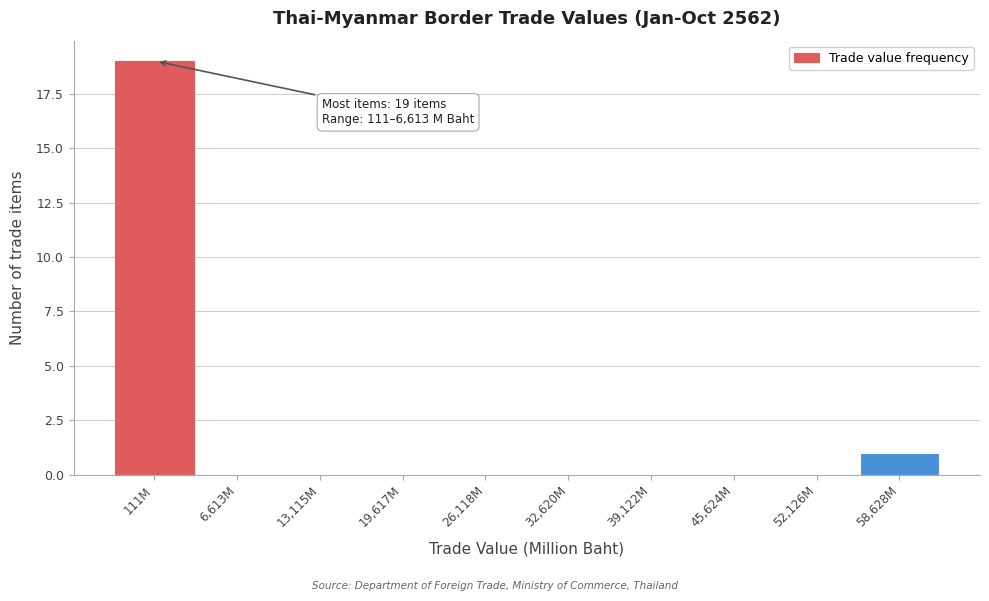

Reading right to left, transcribe all the data shown in this chart.

58,628M=1	52,126M=0	45,624M=0	39,122M=0	32,620M=0	26,118M=0	19,617M=0	13,115M=0	6,613M=0	111M=19